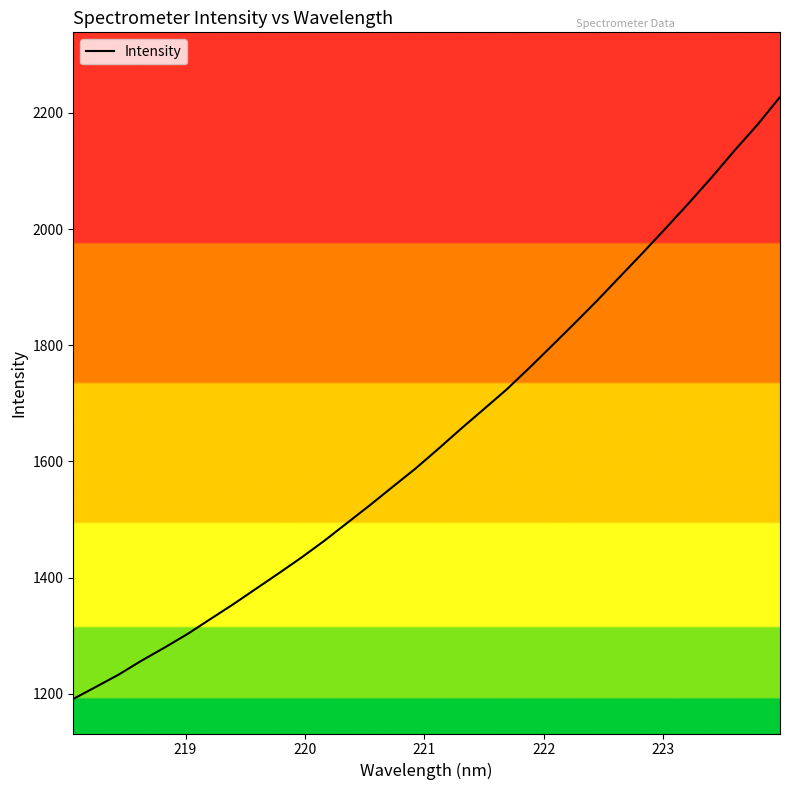

What is the greatest value displayed?

2227.4